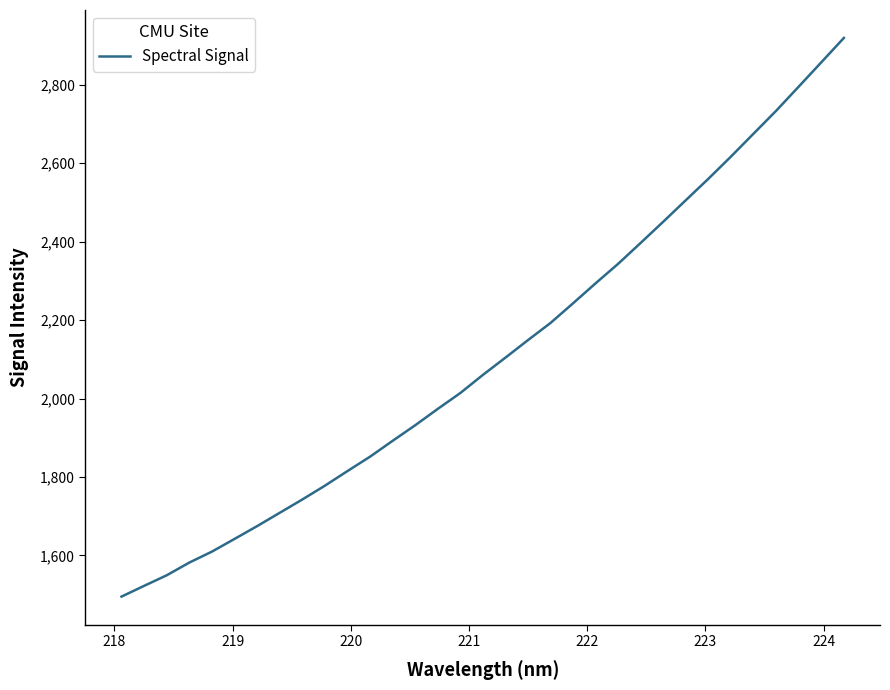

What is the maximum value shown in the chart?

2919.3